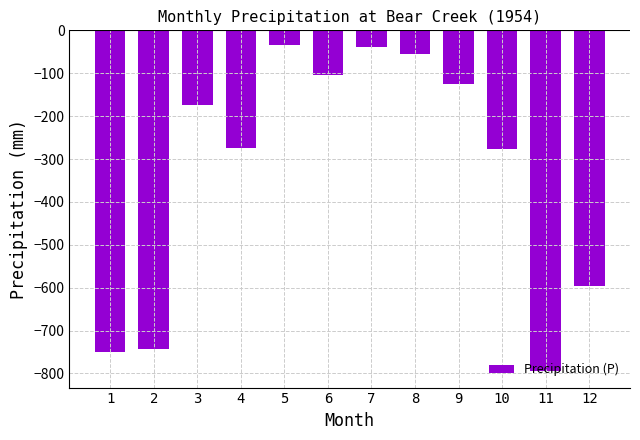

What is the sum of the values at 10 and 6?

-380.3